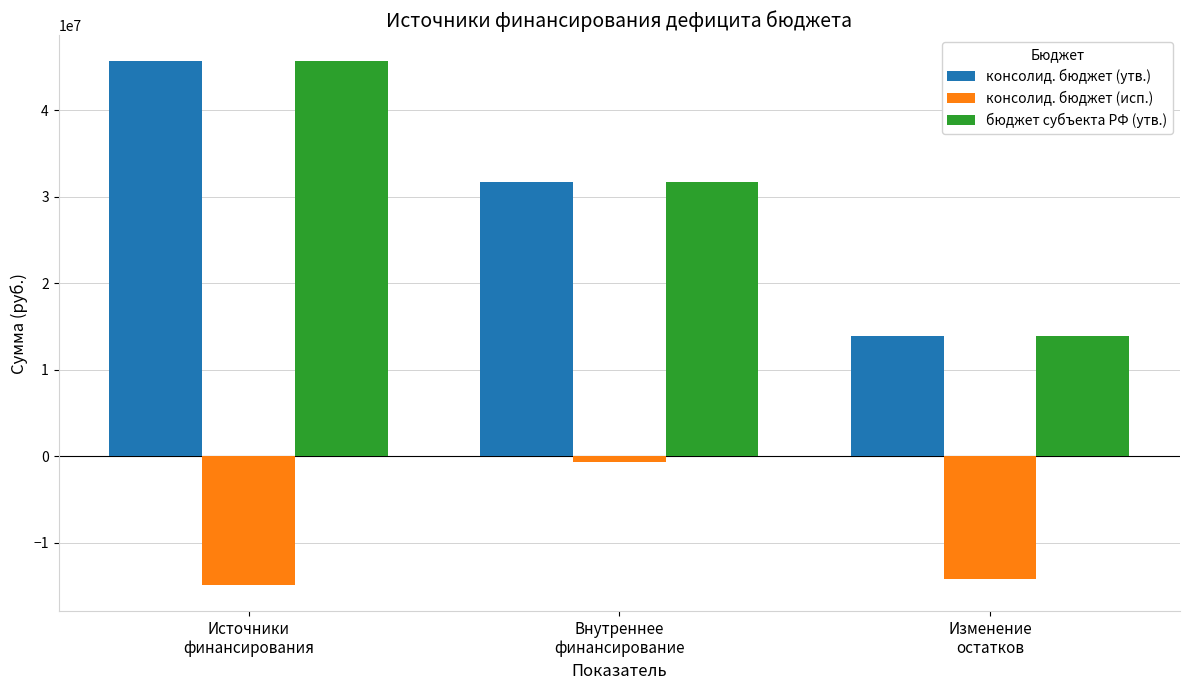

What is the difference between the maximum and minimum values in the консолид. бюджет (утв.) series?

31722000.0